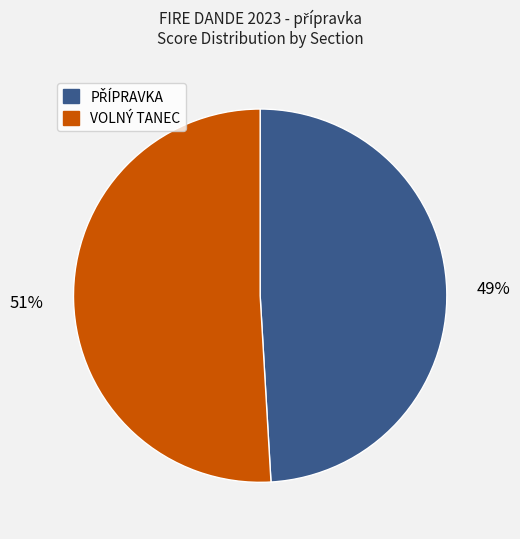

Count the number of slices in the pie.

2